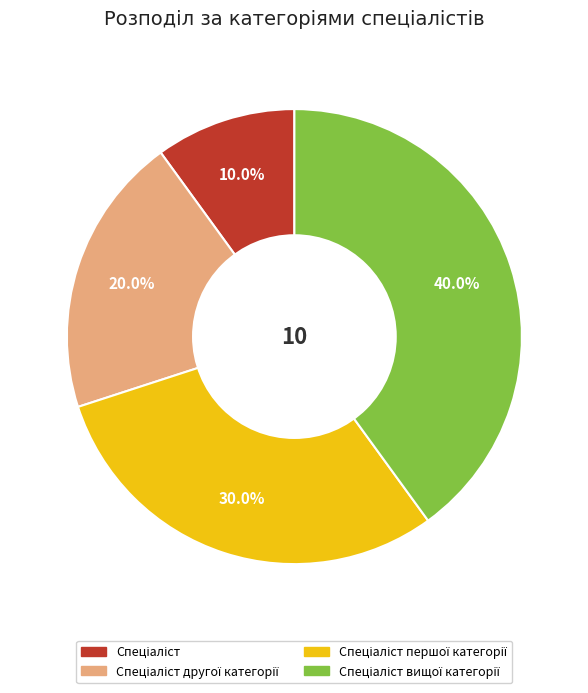

Does any single category account for the majority?

No